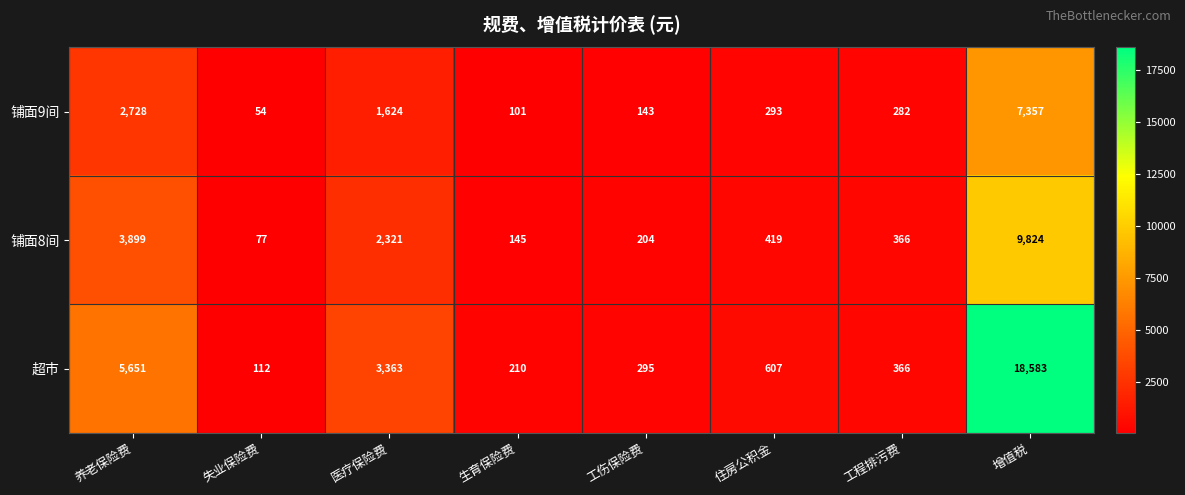

What is the smallest value displayed?

54